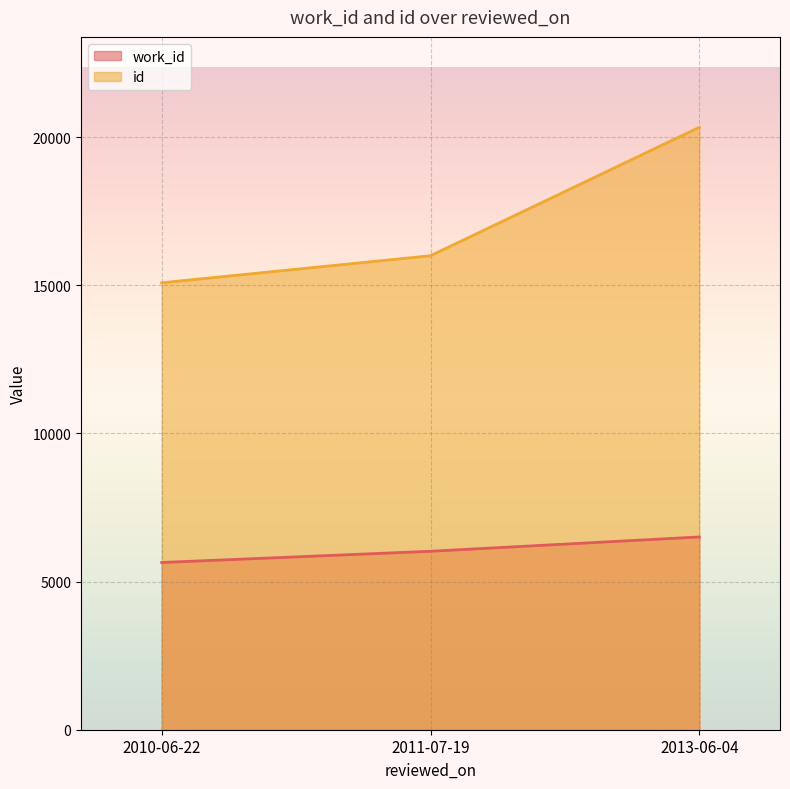

What is the spread (max minus min) of values at 2013-06-04?

13827